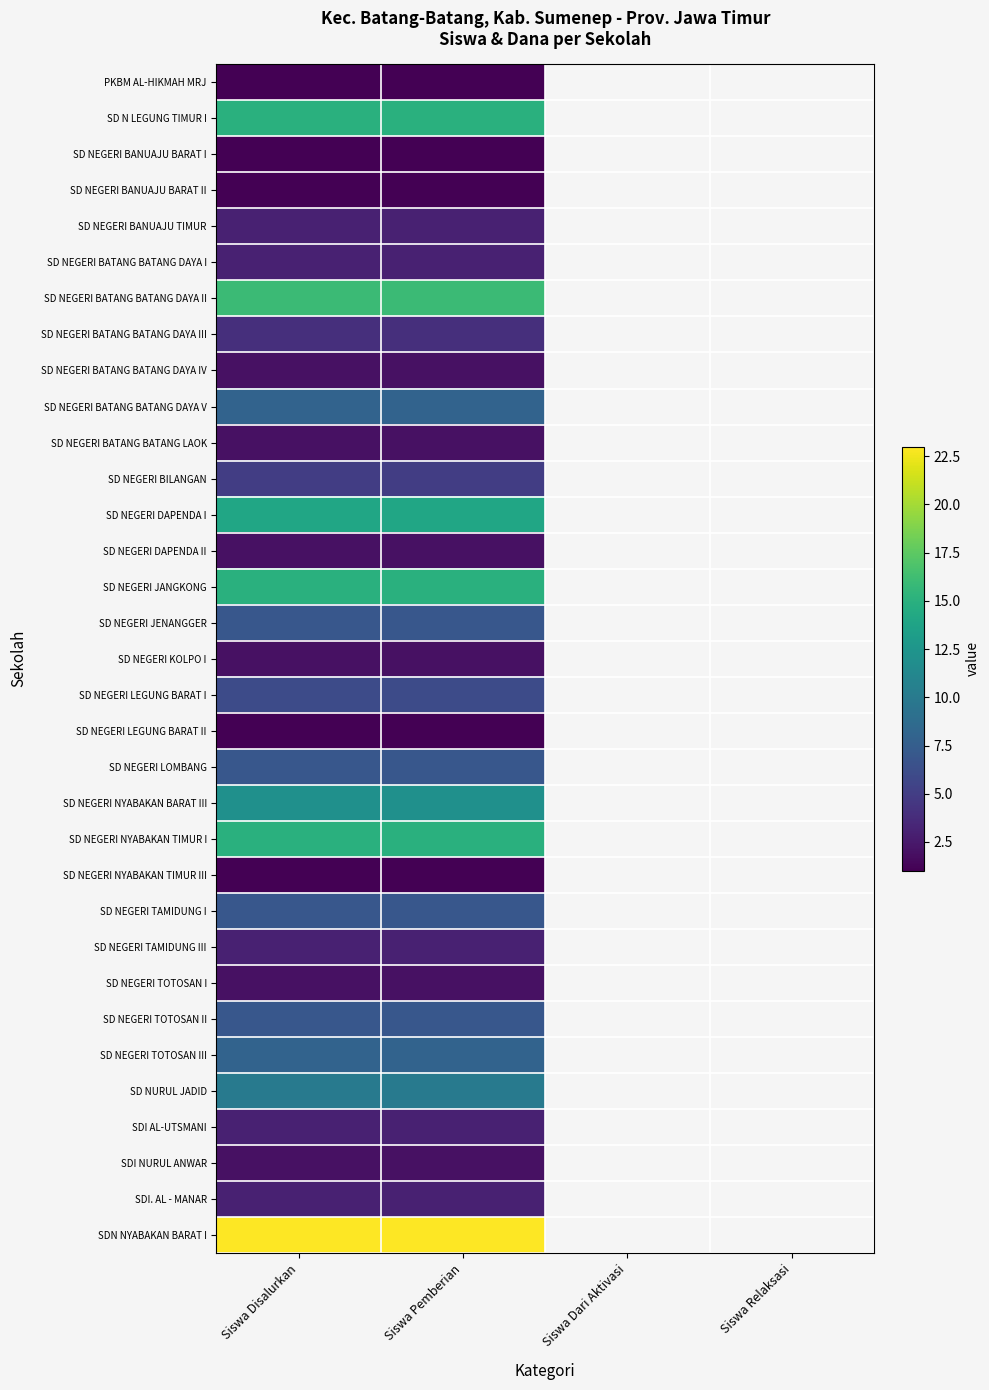

List the series in order of their peak value, highest first.

SDN NYABAKAN BARAT I, SD NEGERI BATANG BATANG DAYA II, SD N LEGUNG TIMUR I, SD NEGERI JANGKONG, SD NEGERI NYABAKAN TIMUR I, SD NEGERI DAPENDA I, SD NEGERI NYABAKAN BARAT III, SD NURUL JADID, SD NEGERI BATANG BATANG DAYA V, SD NEGERI TOTOSAN III, SD NEGERI JENANGGER, SD NEGERI LOMBANG, SD NEGERI TAMIDUNG I, SD NEGERI TOTOSAN II, SD NEGERI LEGUNG BARAT I, SD NEGERI BILANGAN, SD NEGERI BATANG BATANG DAYA III, SD NEGERI BANUAJU TIMUR, SD NEGERI BATANG BATANG DAYA I, SD NEGERI TAMIDUNG III, SDI AL-UTSMANI, SDI. AL - MANAR, SD NEGERI BATANG BATANG DAYA IV, SD NEGERI BATANG BATANG LAOK, SD NEGERI DAPENDA II, SD NEGERI KOLPO I, SD NEGERI TOTOSAN I, SDI NURUL ANWAR, PKBM AL-HIKMAH MRJ, SD NEGERI BANUAJU BARAT I, SD NEGERI BANUAJU BARAT II, SD NEGERI LEGUNG BARAT II, SD NEGERI NYABAKAN TIMUR III